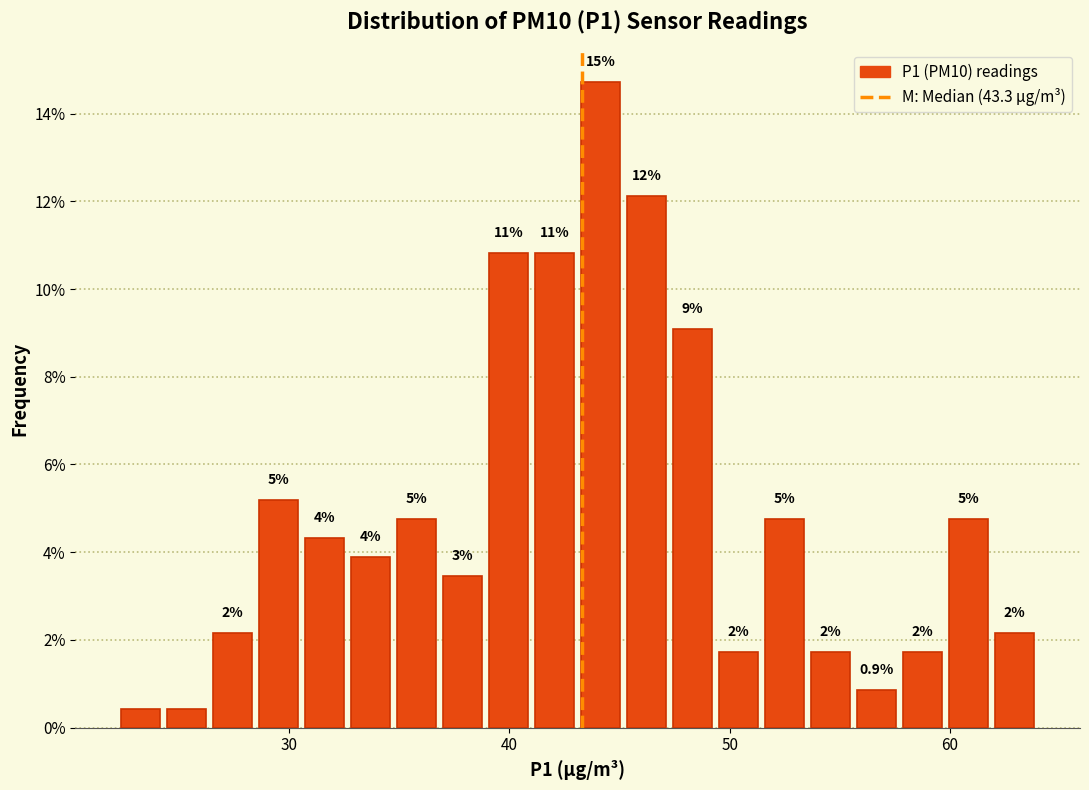

Around what value on the x-axis is the tallest bar? Give the approximate position of its centre, as read against the axis.

44